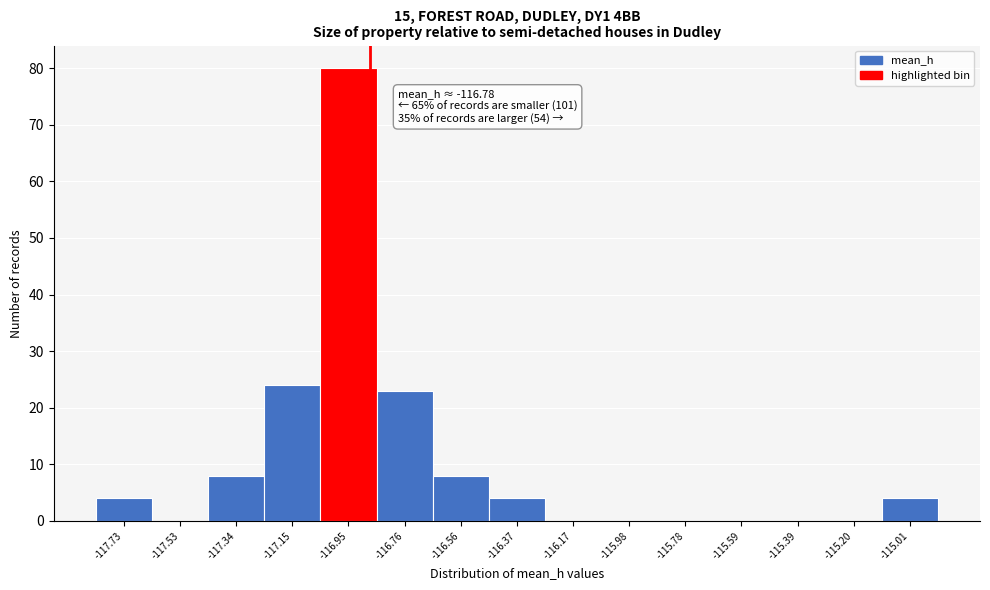

Reading right to left, what are all the values shown in this chart?

-115.01=4	-115.20=0	-115.39=0	-115.59=0	-115.78=0	-115.98=0	-116.17=0	-116.37=4	-116.56=8	-116.76=23	-116.95=80	-117.15=24	-117.34=8	-117.53=0	-117.73=4